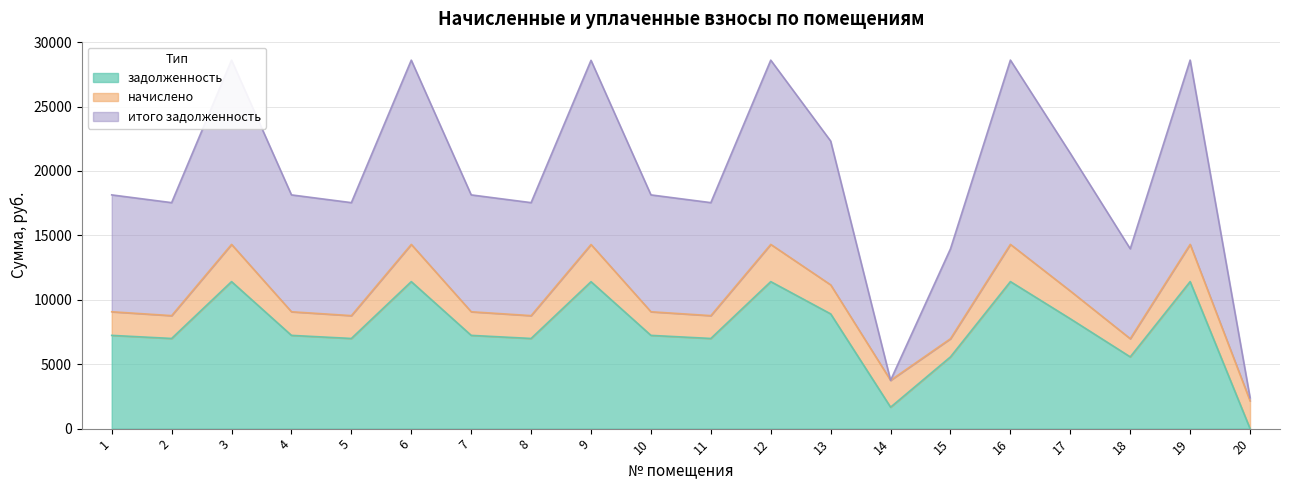

True or false: задолженность has a value of 12621.9 at 1.

False